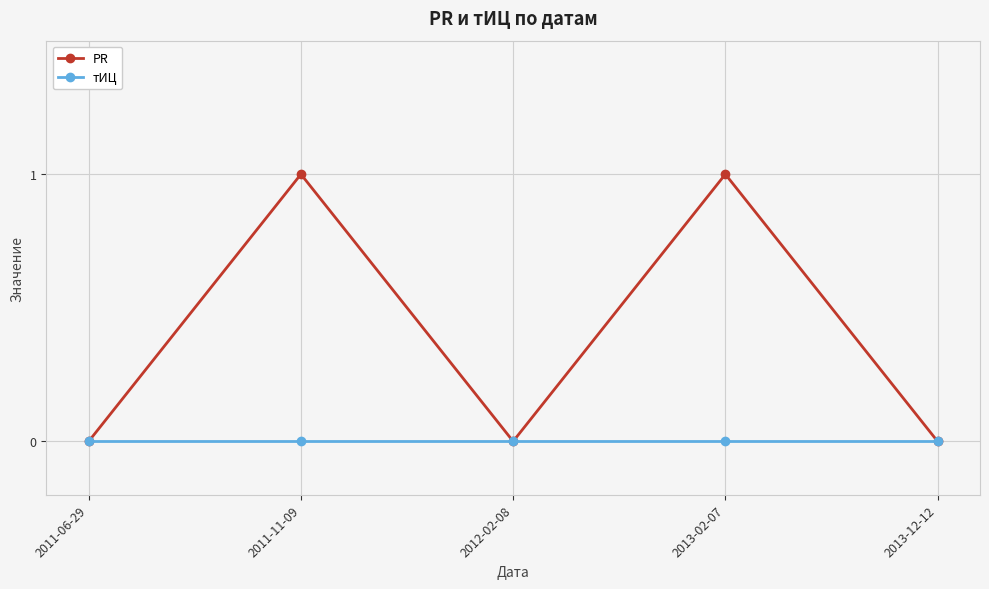

True or false: PR has more than 0 interior local peaks.

True